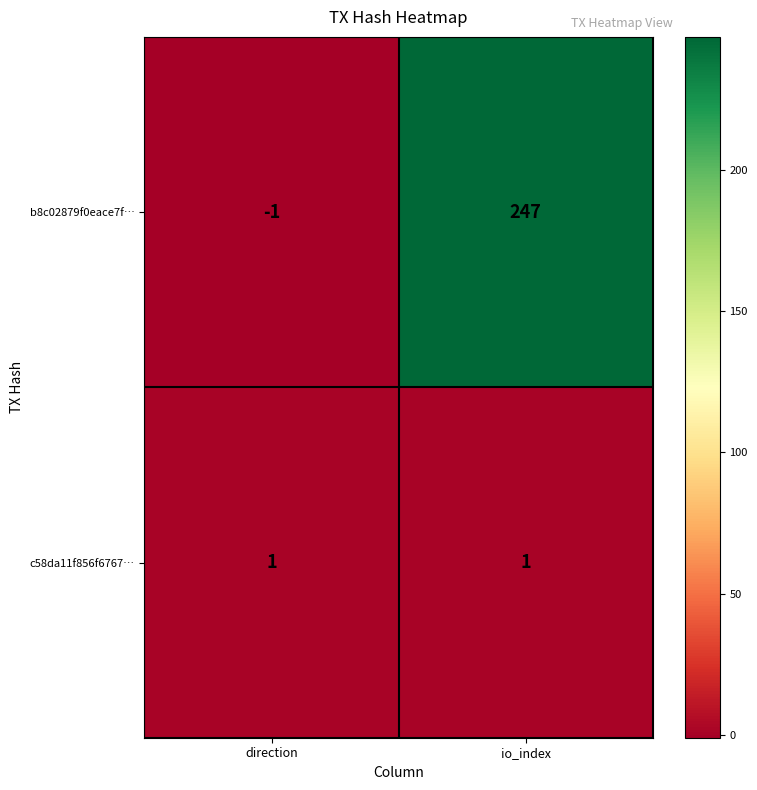

The value of c58da11f856f6767… at direction is 1. True or false?

True